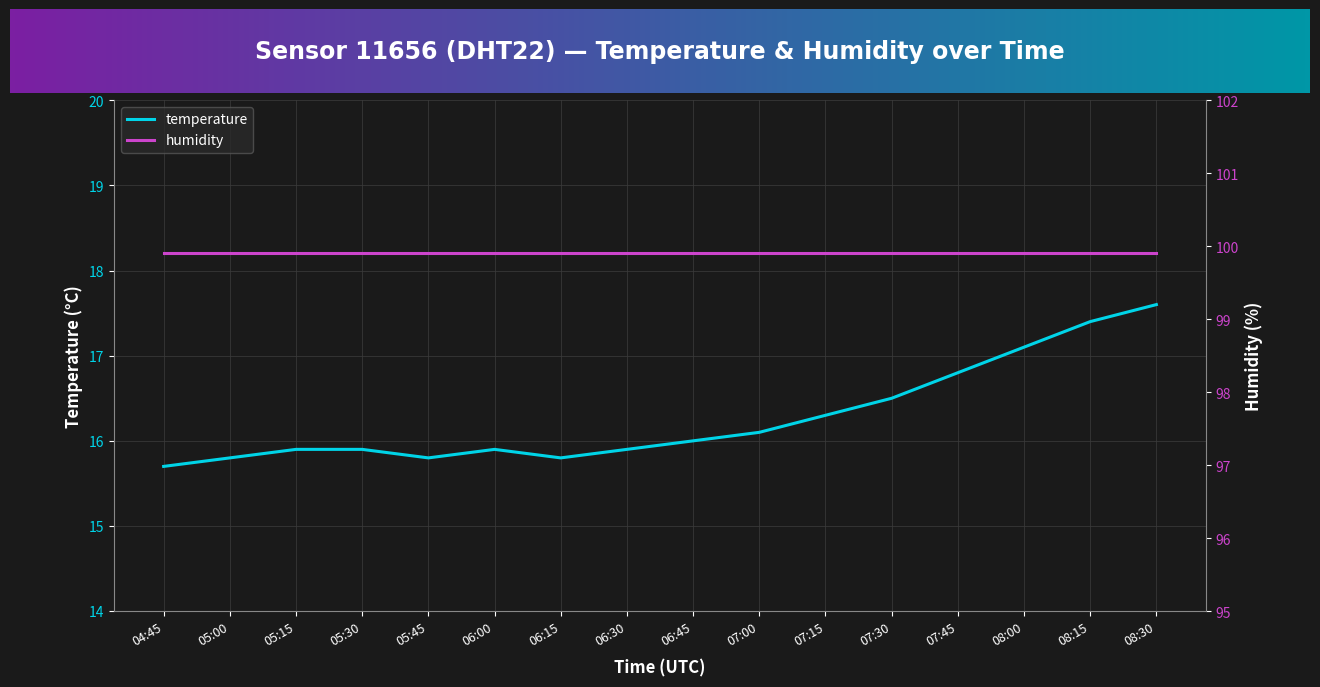

The chart shows a value of 5.0 at 05:15. True or false?

False